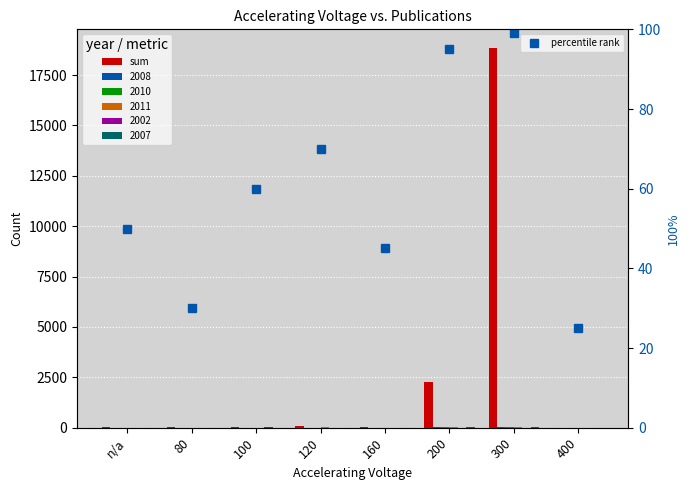

What is the spread (max minus min) of values at 160?

29